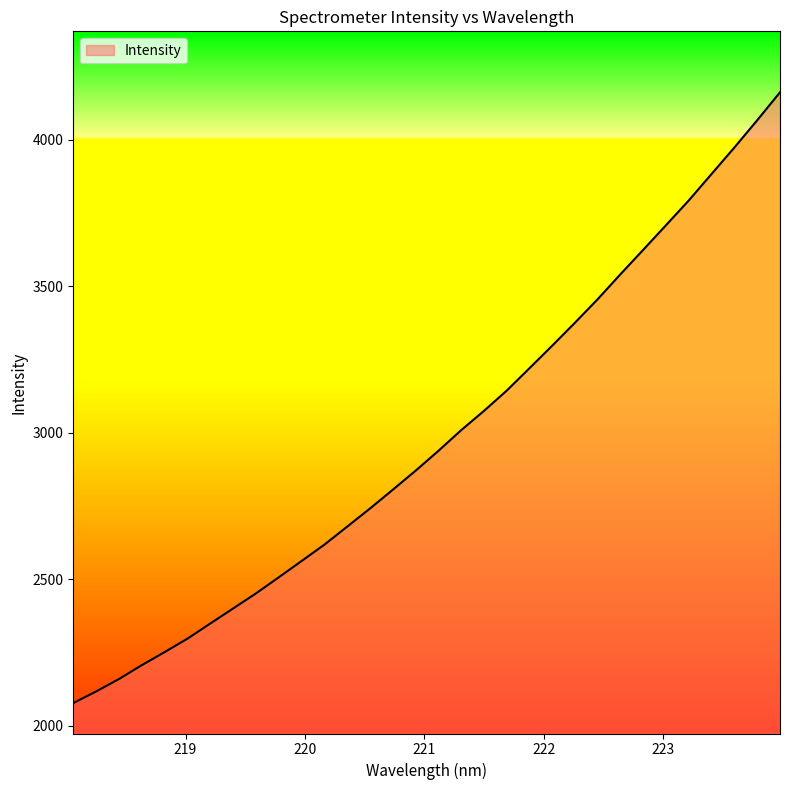

What is the maximum value shown in the chart?

4162.3